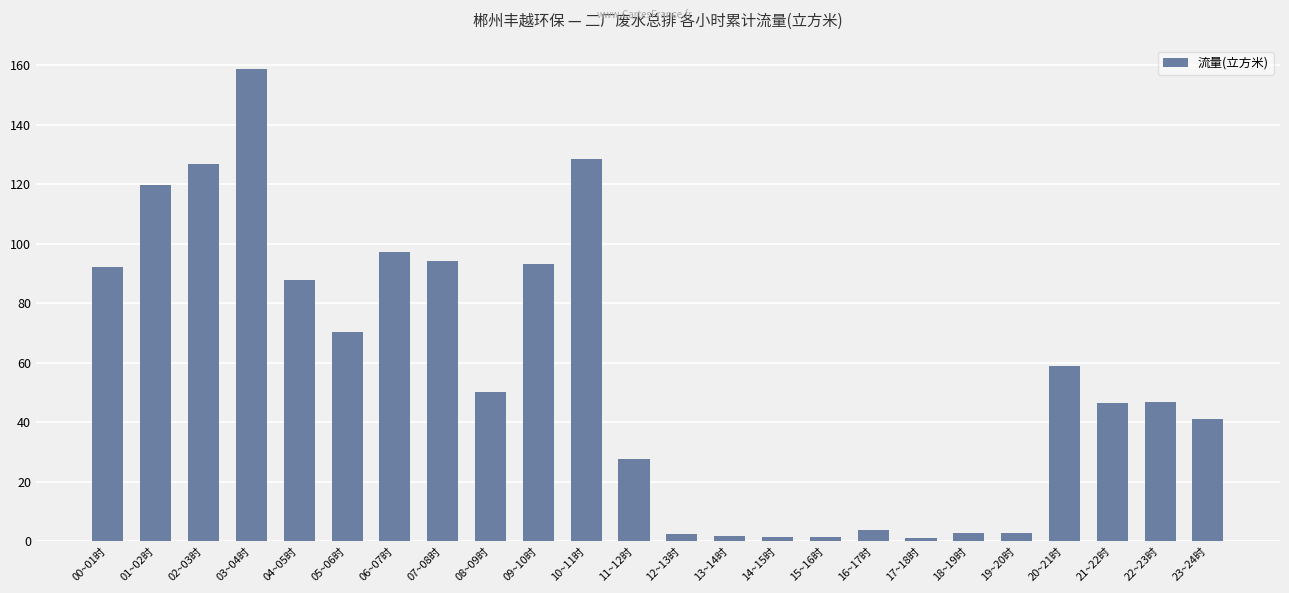

At which category does the chart reach its peak across all series?

03~04时